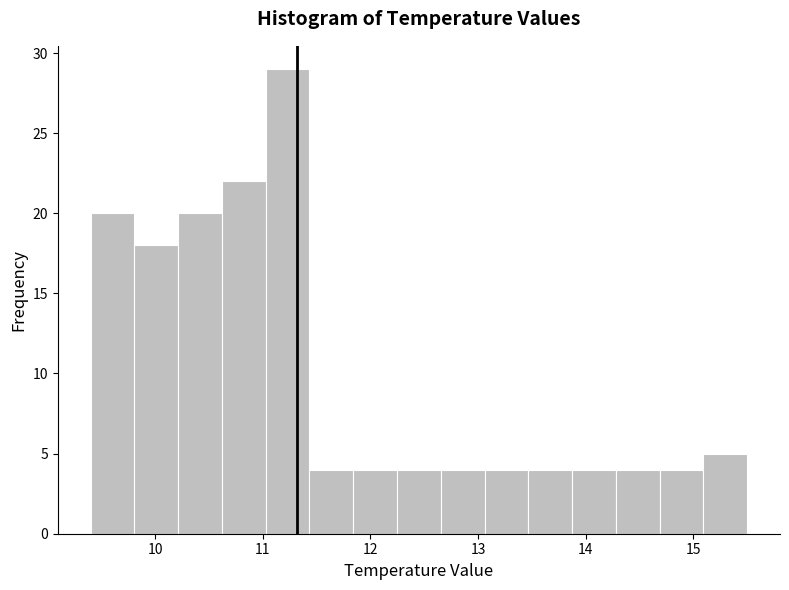

How tall is the bar that spans 10.6 to 11.0 on the x-axis? Neither the bar edges nor the heights are printed on the chart, so give them approximately, as read against the axes.

22